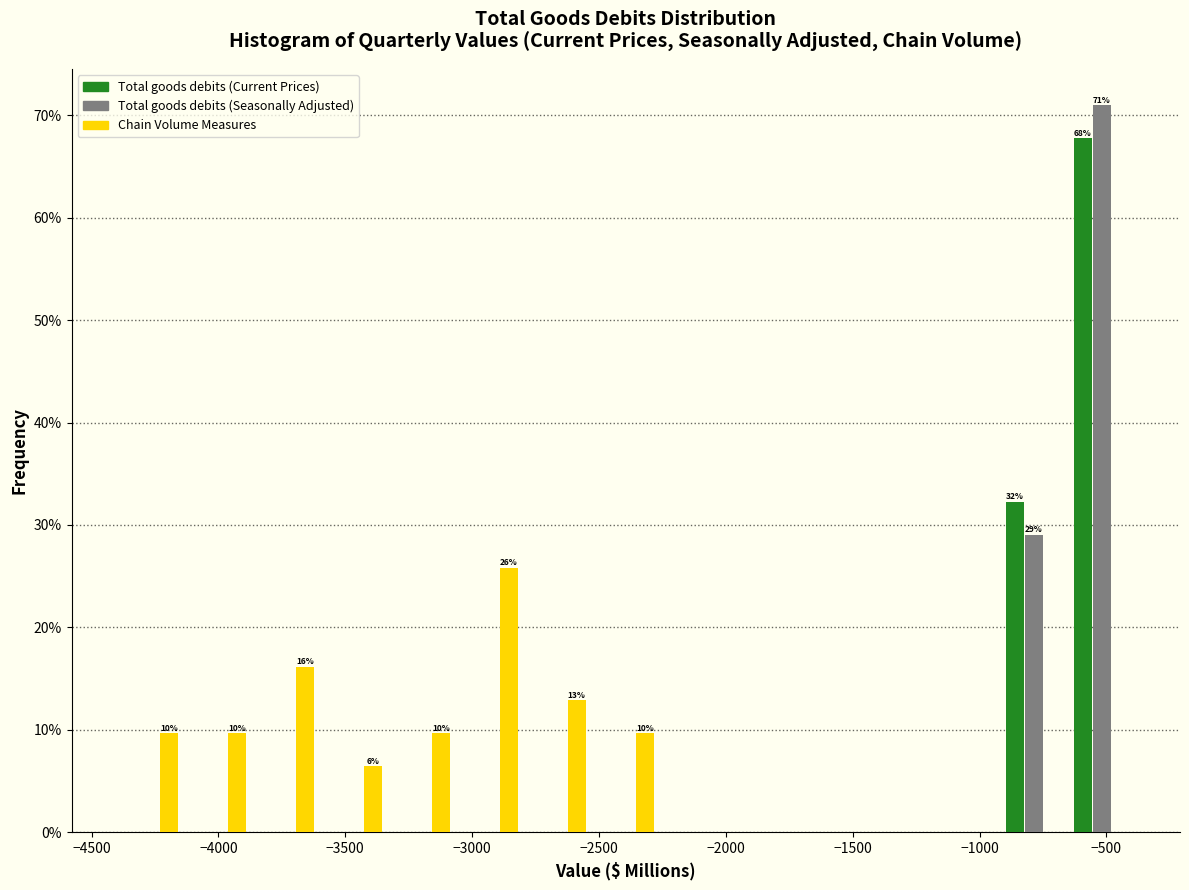

In the Chain Volume Measures series, which range on the x-axis has the tallest bar?

-3050 to -2800